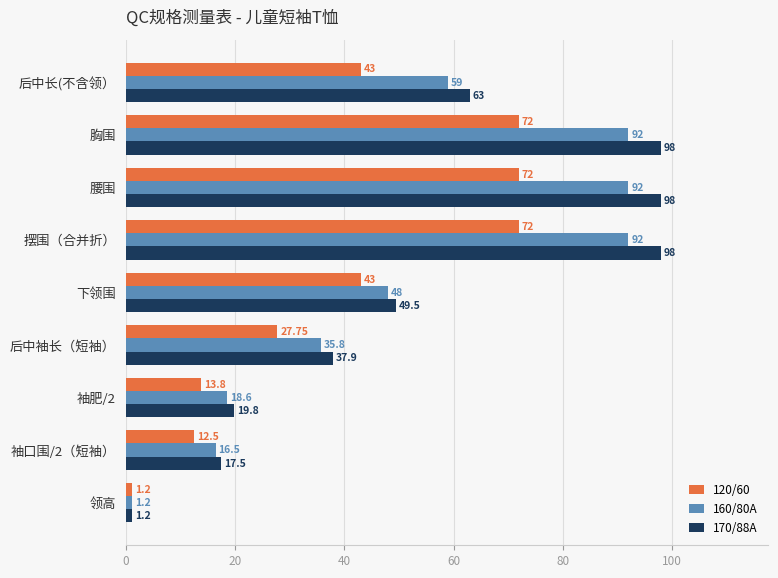

At which label does 170/88A reach its minimum?

领高